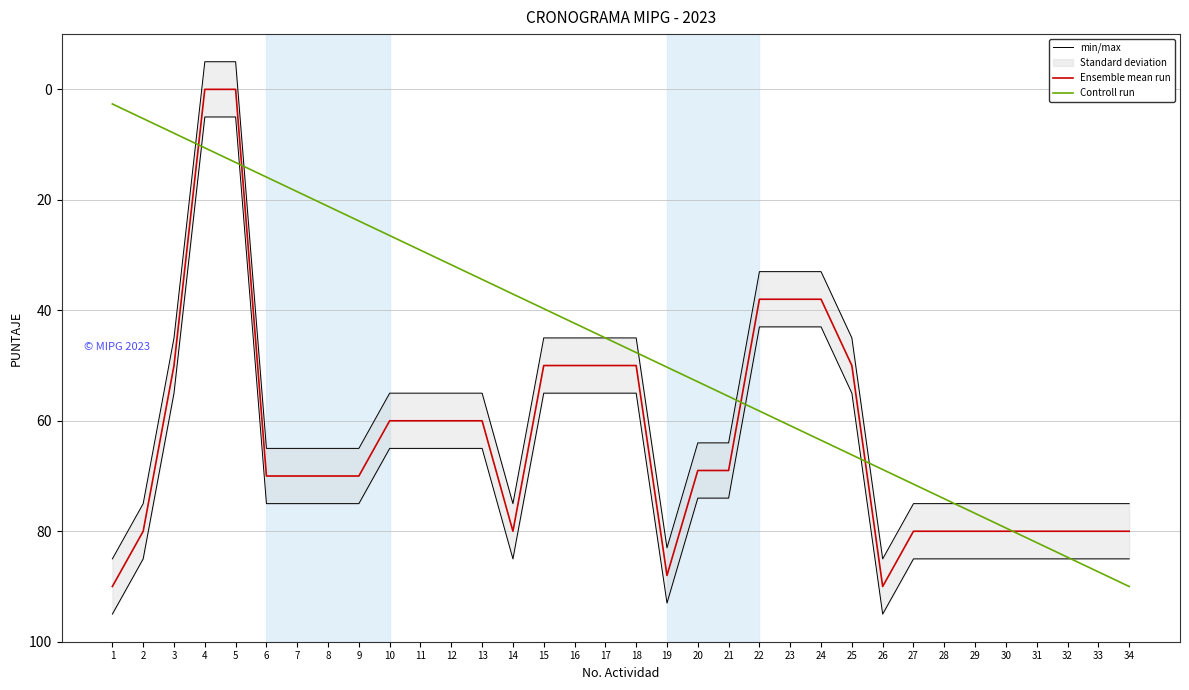

True or false: min/max and Ensemble mean run intersect in this chart.

False